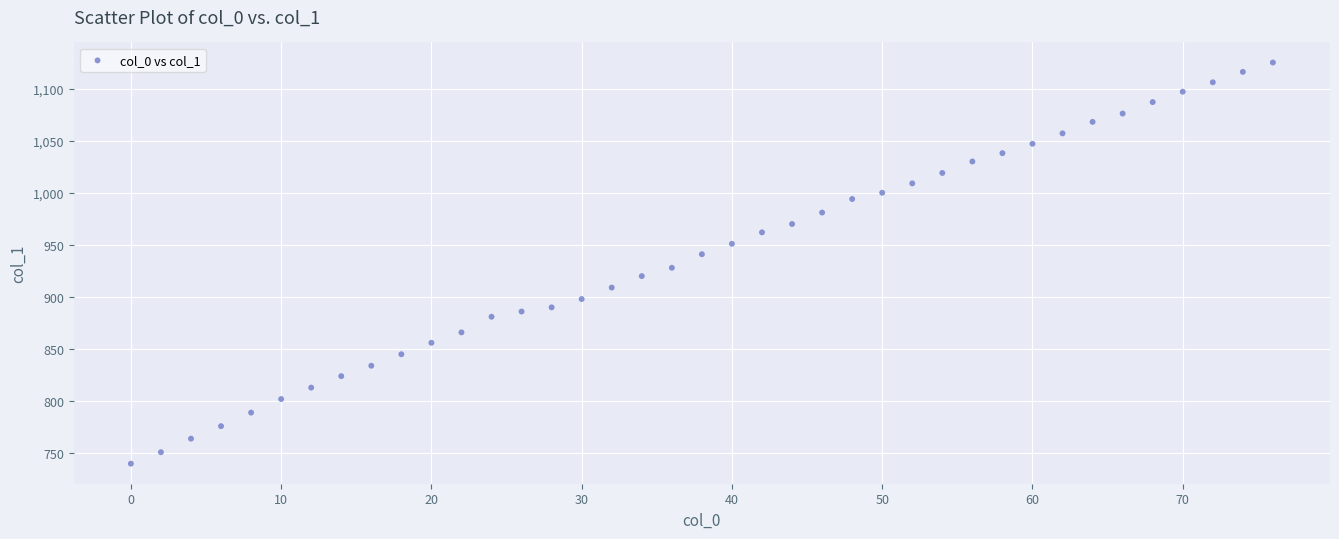

What is the range of X values (max minus min)?

76